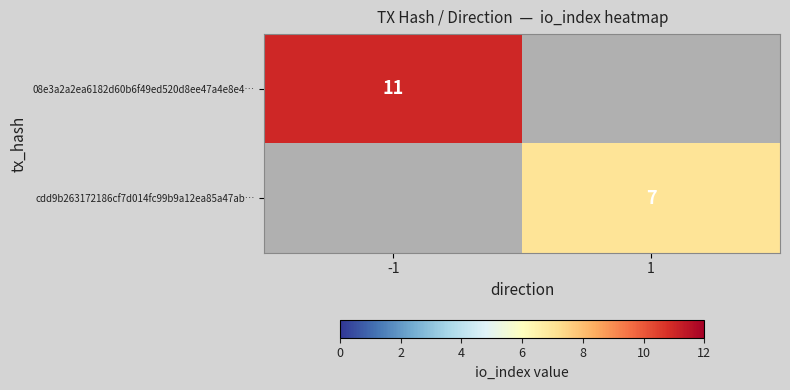

The 08e3a2a2ea6182d60b6f49ed520d8ee47a4e8e4… series shows 16 at -1. True or false?

False